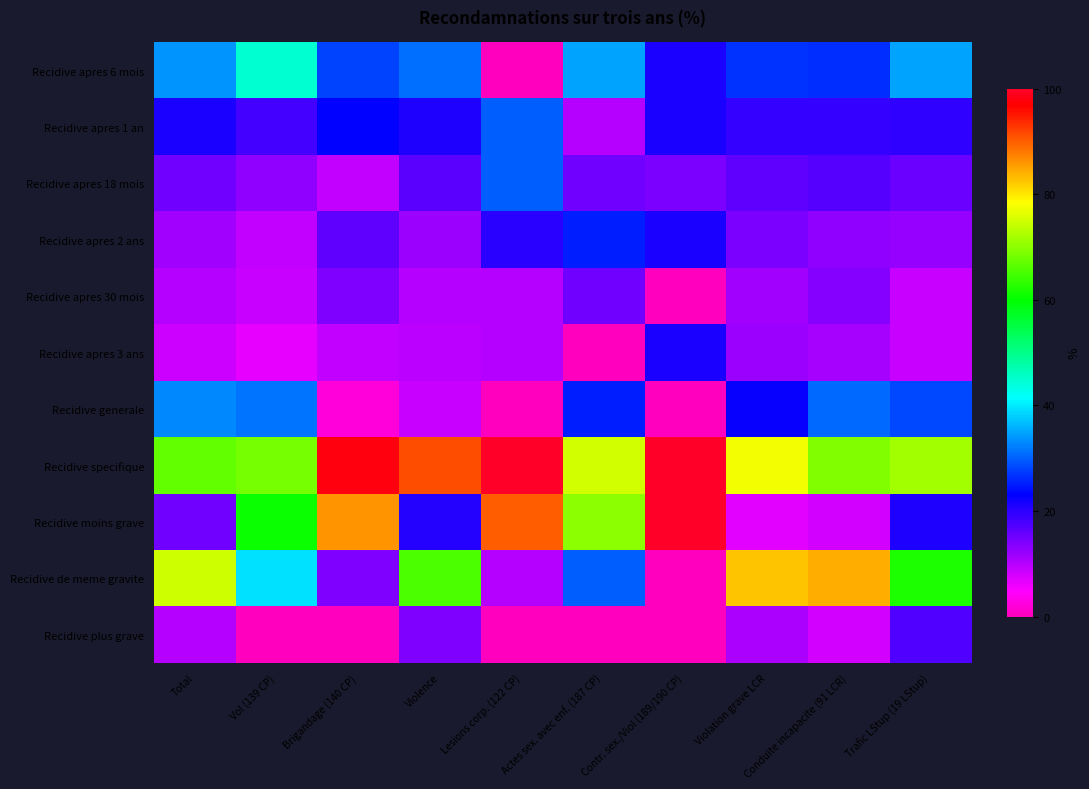

Which has a higher value, Brigandage (140 CP) or Conduite incapacite (91 LCR)?

Brigandage (140 CP)